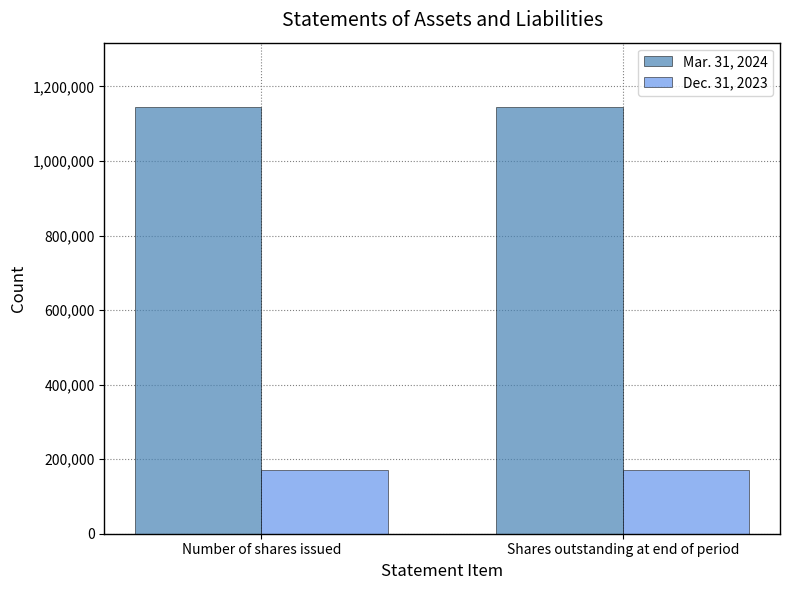

What is the label of the 1st bar from the right?

Shares outstanding at end of period